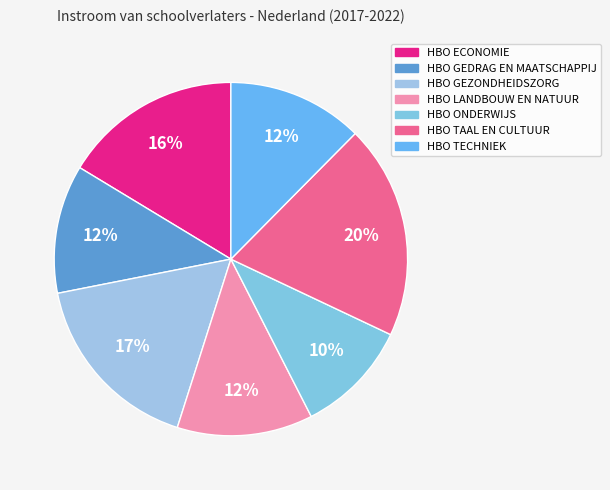

Do HBO ECONOMIE and HBO GEZONDHEIDSZORG together represent more than half of the pie?

No